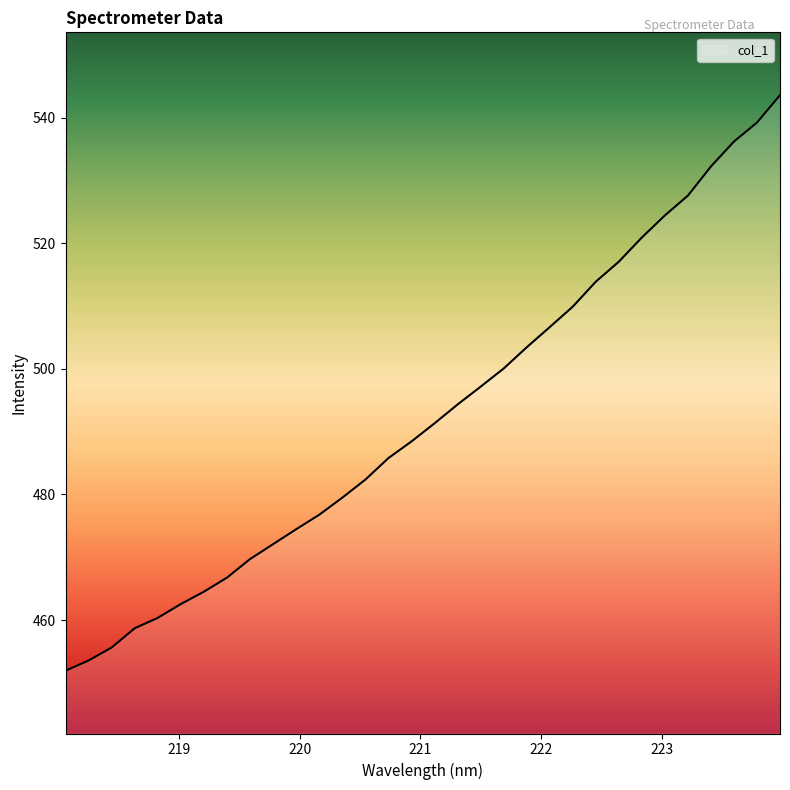

What is the maximum value shown in the chart?

543.6